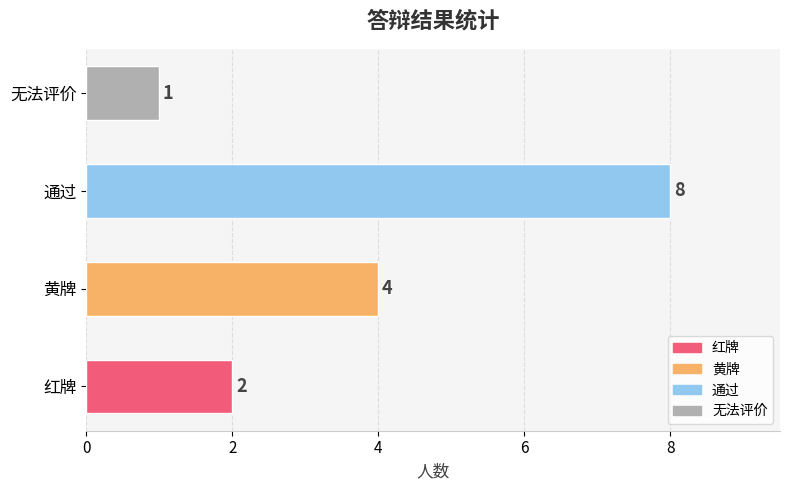

Which category has the highest value across all series?

通过